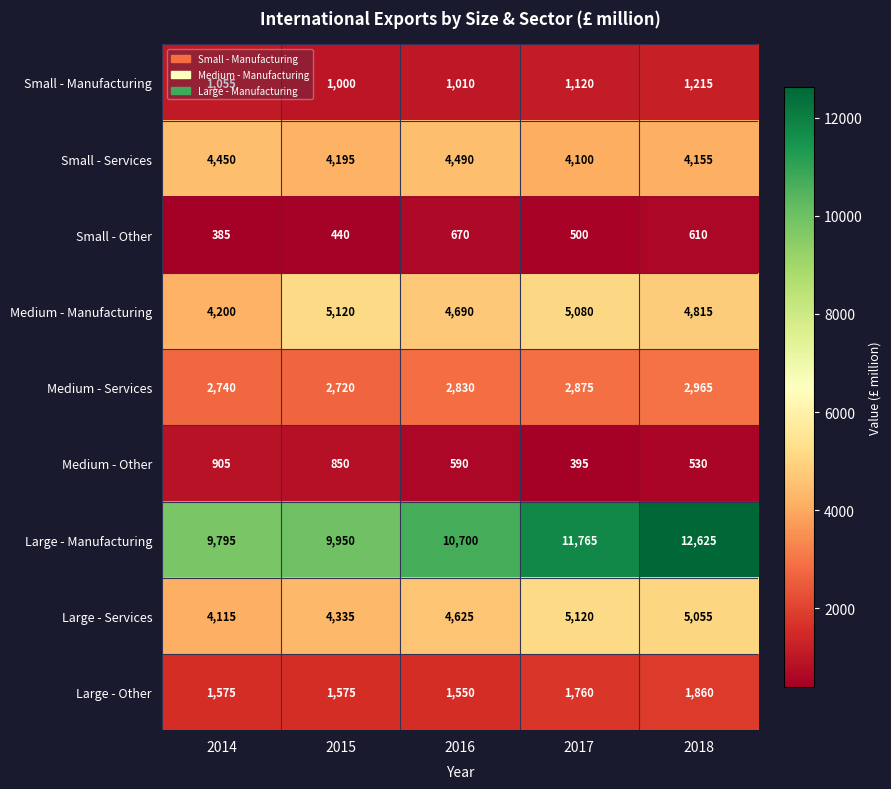

At which category is the sum across all series the highest?

2018